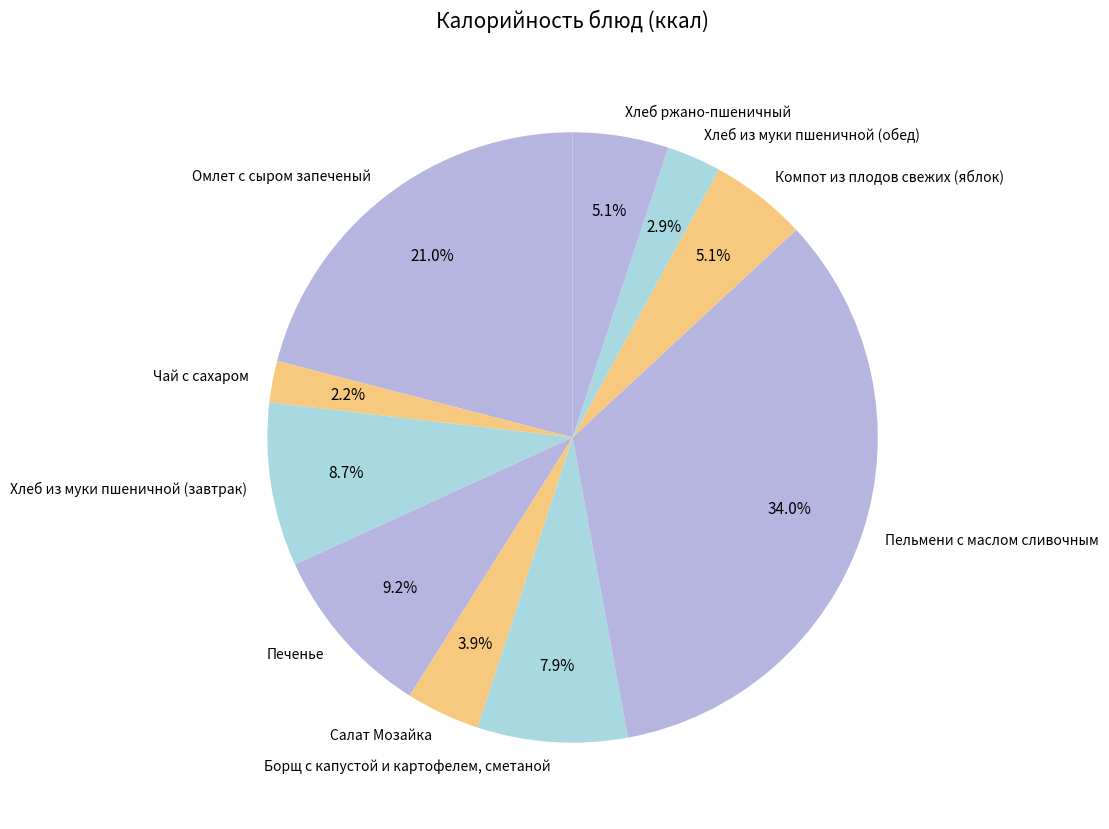

How much of the chart is everything except Борщ с капустой и картофелем, сметаной?

92.1%